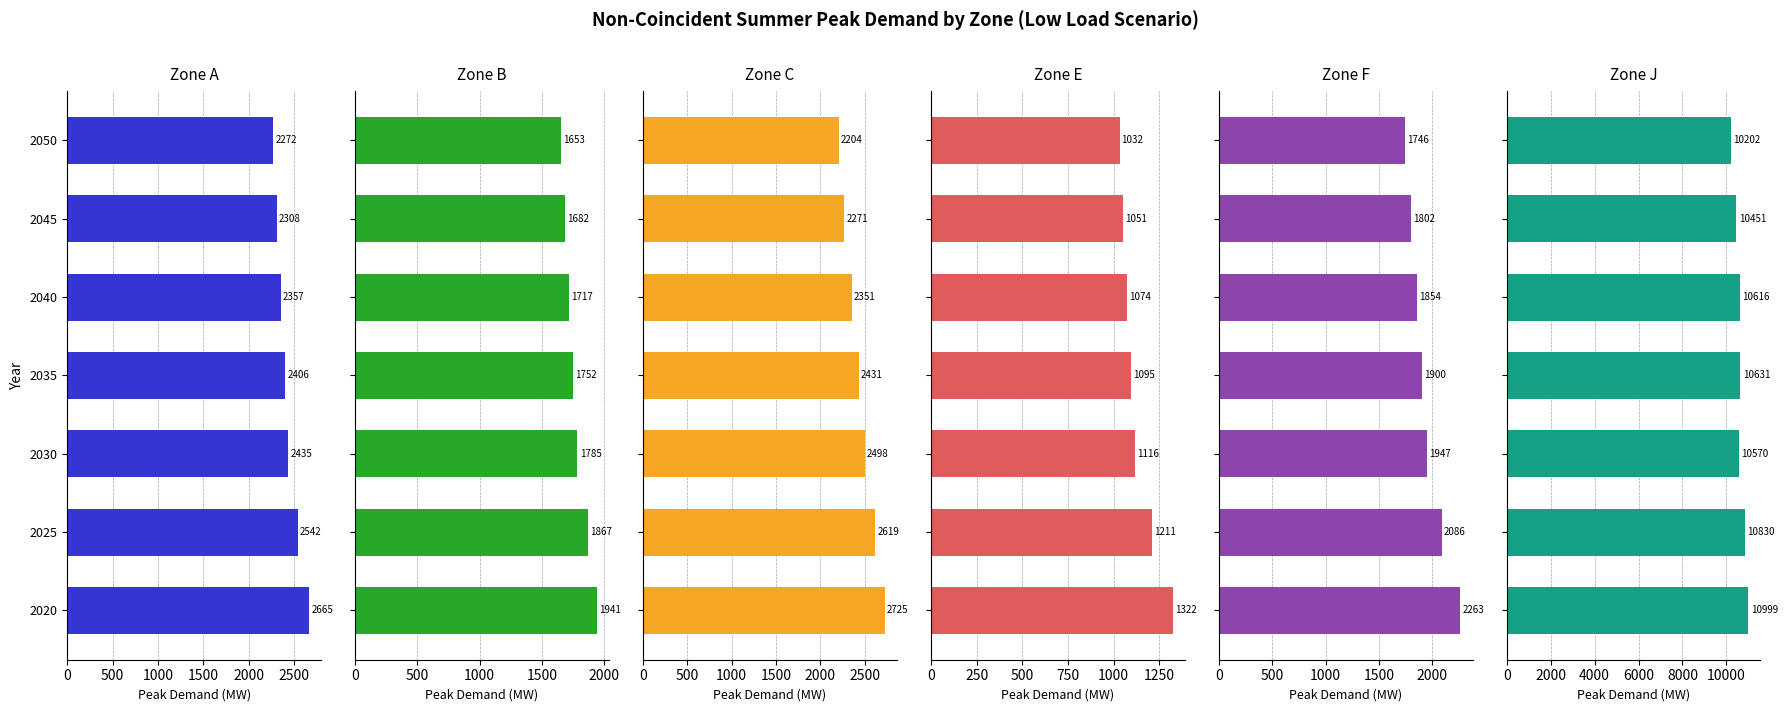

Which series has the widest spread of values?

J